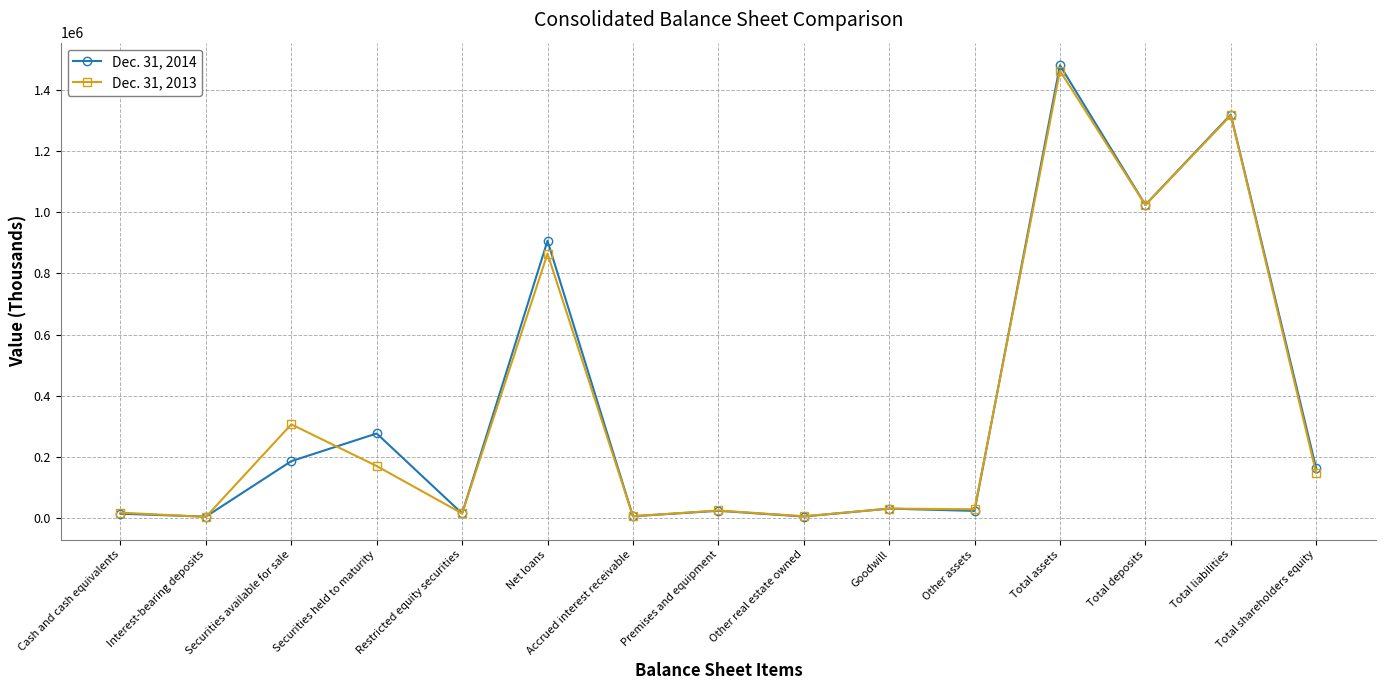

What is the maximum value shown in the chart?

1482131